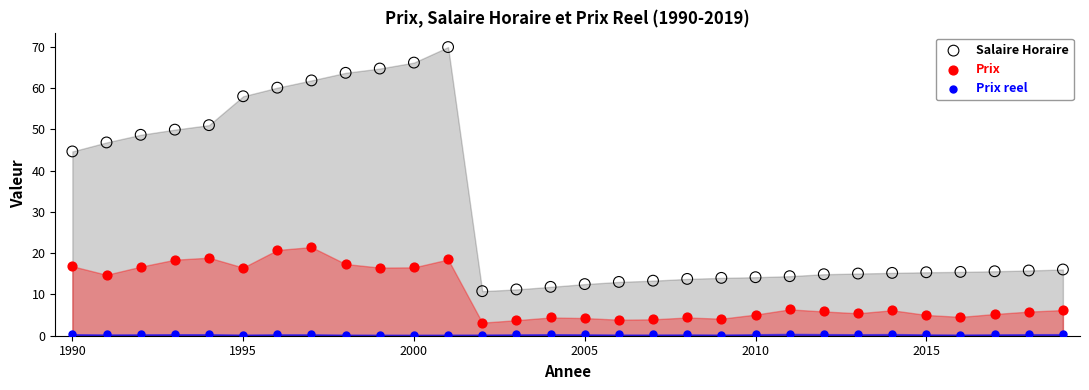

Across all data points, what is the range of Y values (max minus min)?

69.7